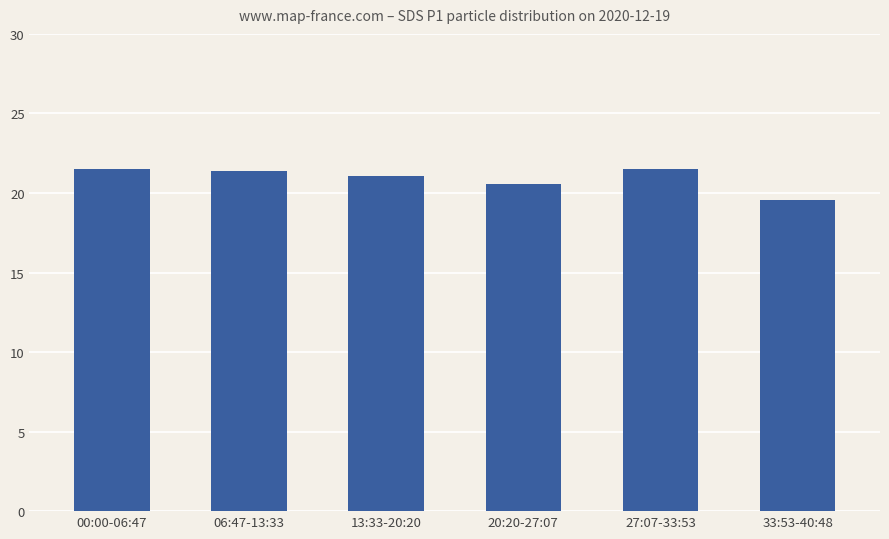

What position from the left is 00:00-06:47?

1